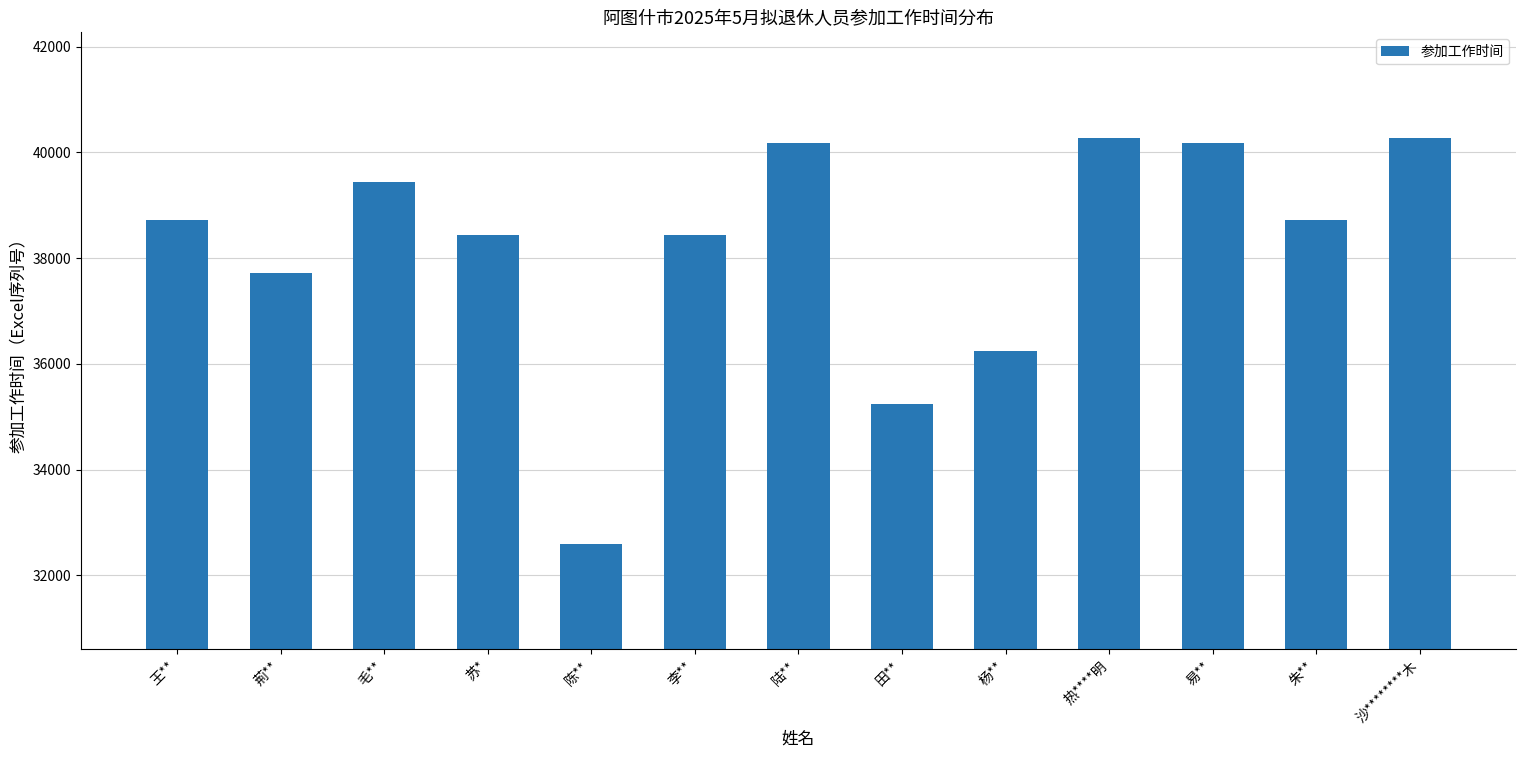

The value at 陈** is 32599. True or false?

True